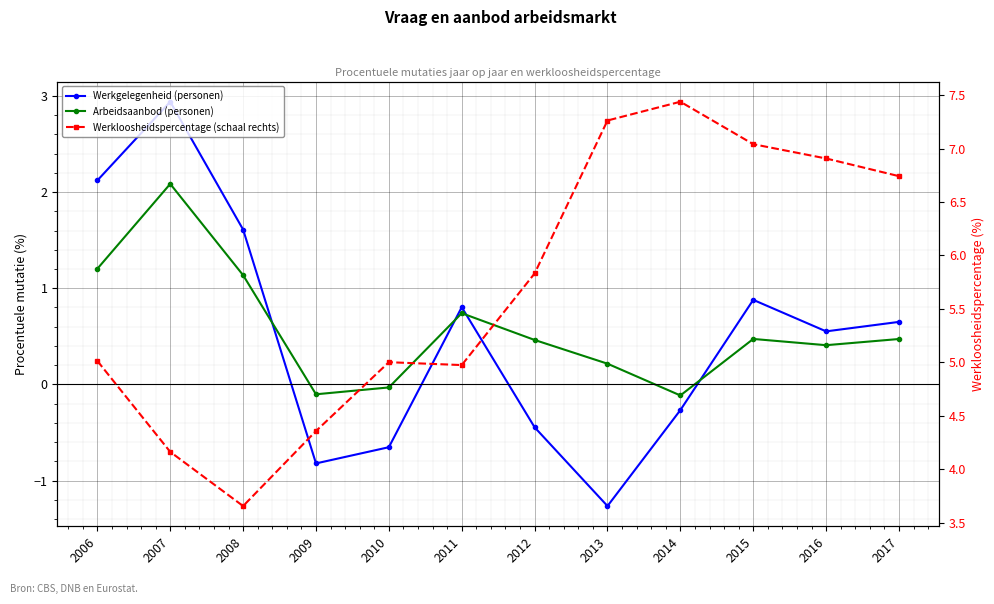

Rank the categories by Werkgelegenheid (personen) value from lowest to highest.

2013, 2009, 2010, 2012, 2014, 2016, 2017, 2011, 2015, 2008, 2006, 2007